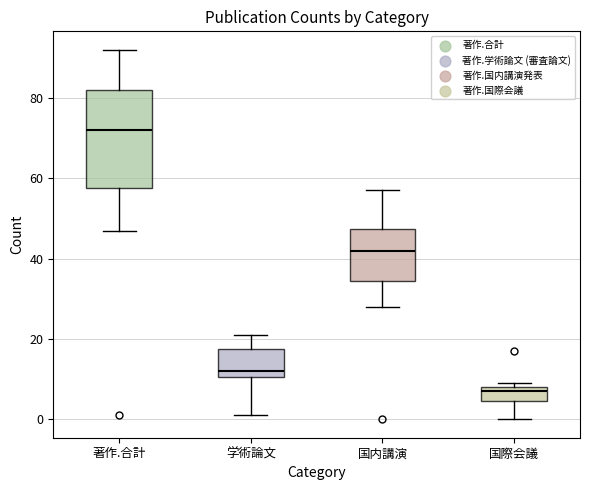

Reading left to right, read every box against the y-axis: the position of its median line, the range the box covers, and the ends of its whiskers. The values are not printed on the chart, so give them approximately, as read against the axis.

著作.合計: median 72, box 58 to 82, whiskers 48 to 92
学術論文: median 12, box 10 to 18, whiskers 2 to 22
国内講演: median 42, box 34 to 48, whiskers 28 to 58
国際会議: median 8 (just below the box's upper edge), box 4 to 8, whiskers 0 to 10